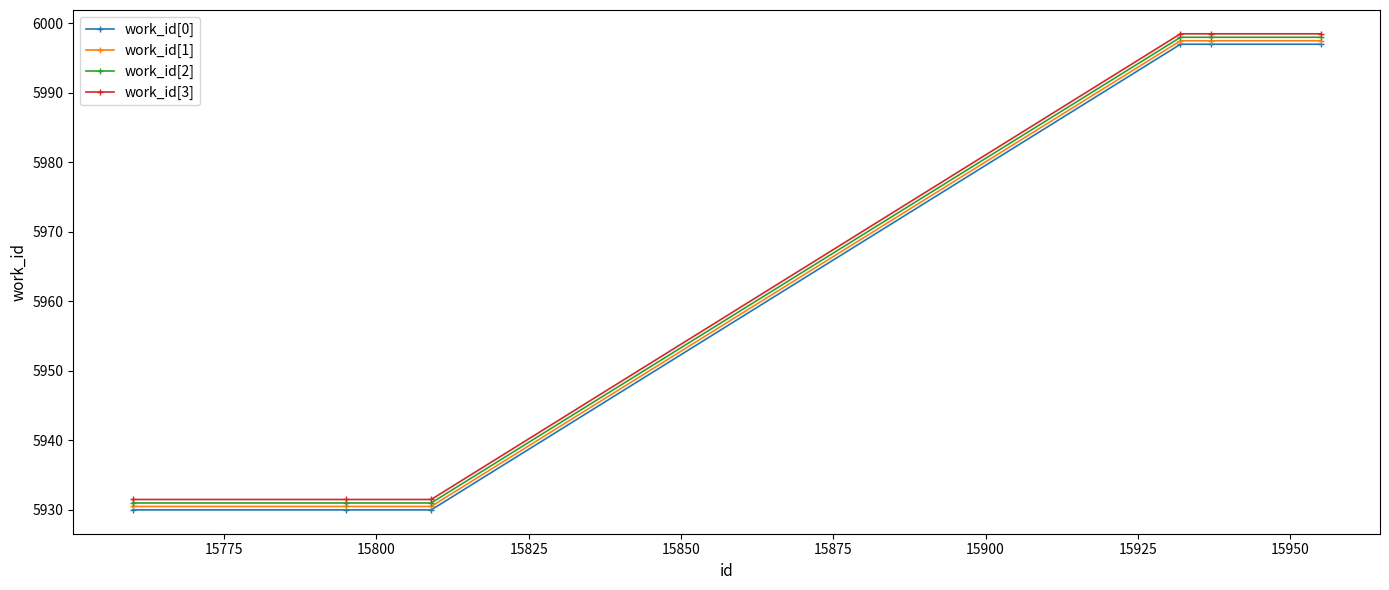

At how many categories does at least one series exceed 5982?

3